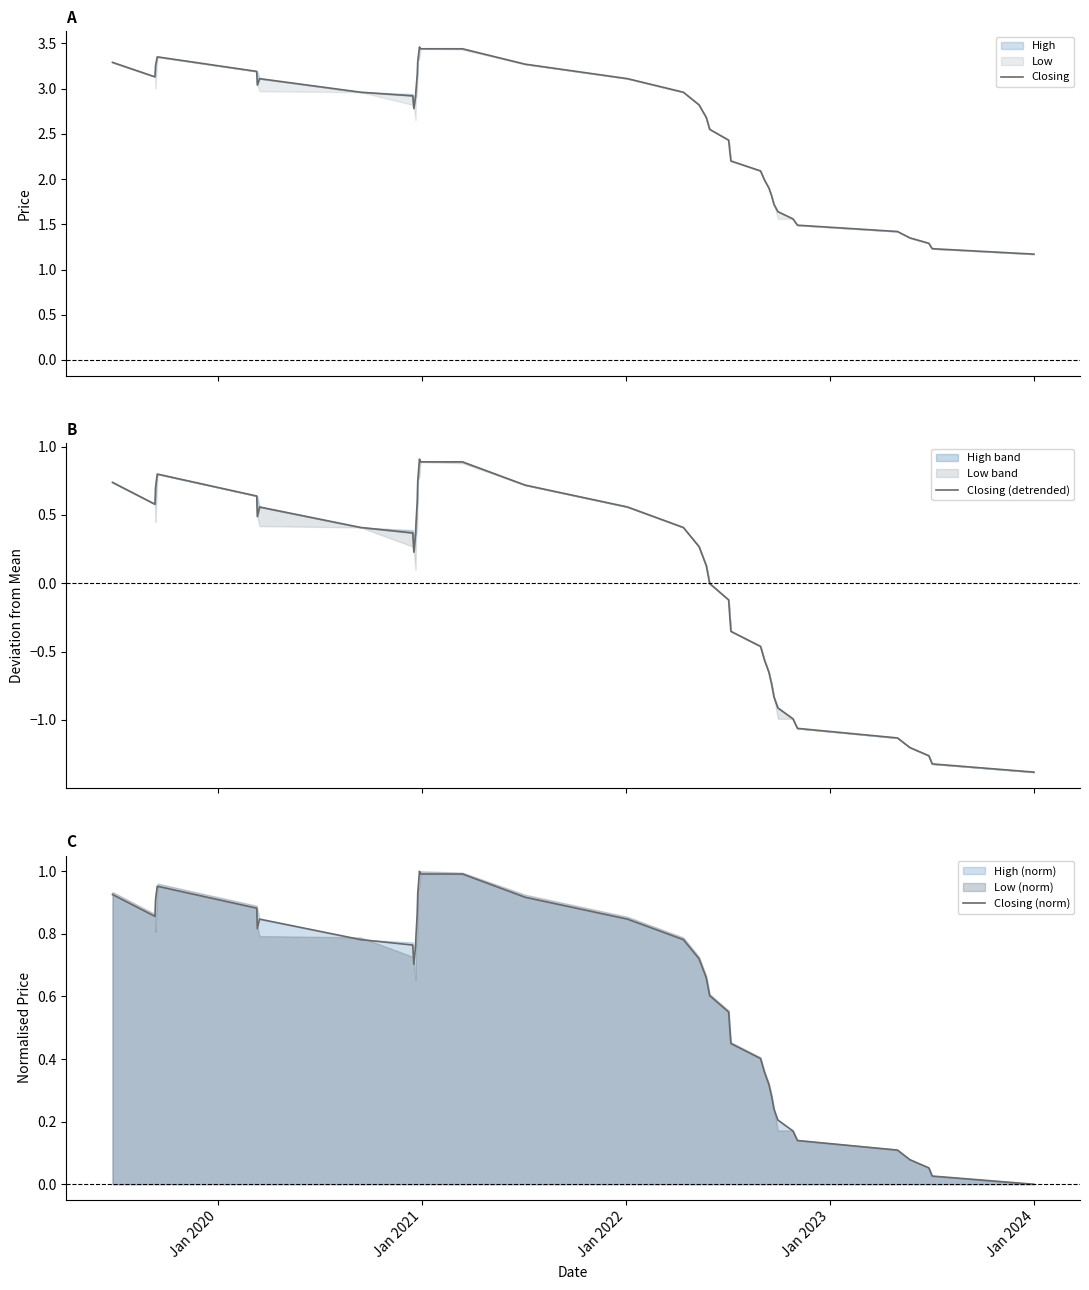

How many distinct data groups are displayed?

3